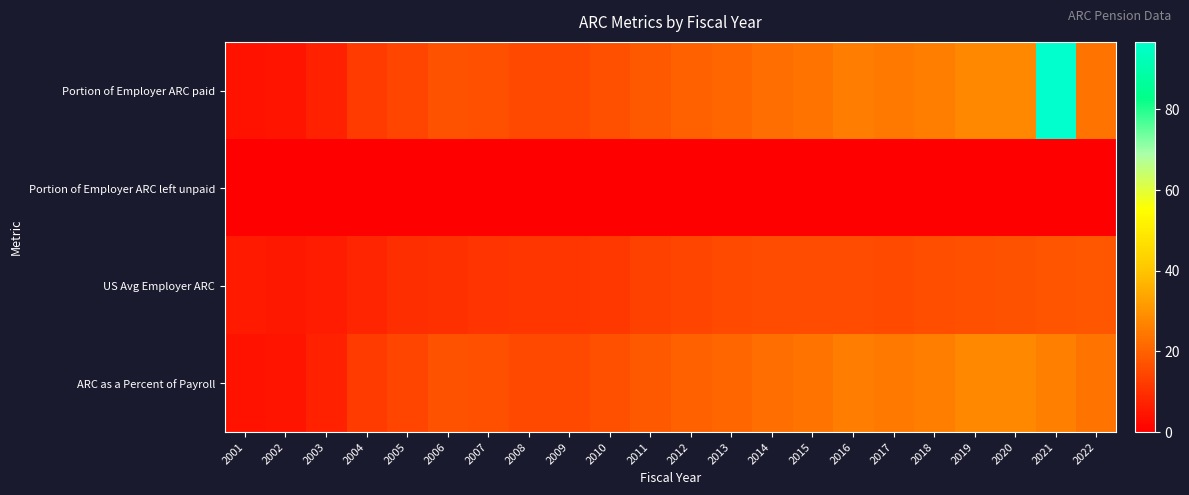

How many distinct data groups are displayed?

4